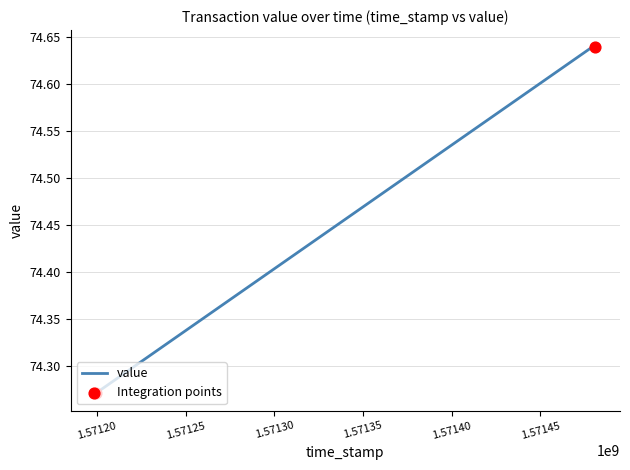

Which has a higher value, 1571480810 or 1571199138?

1571480810